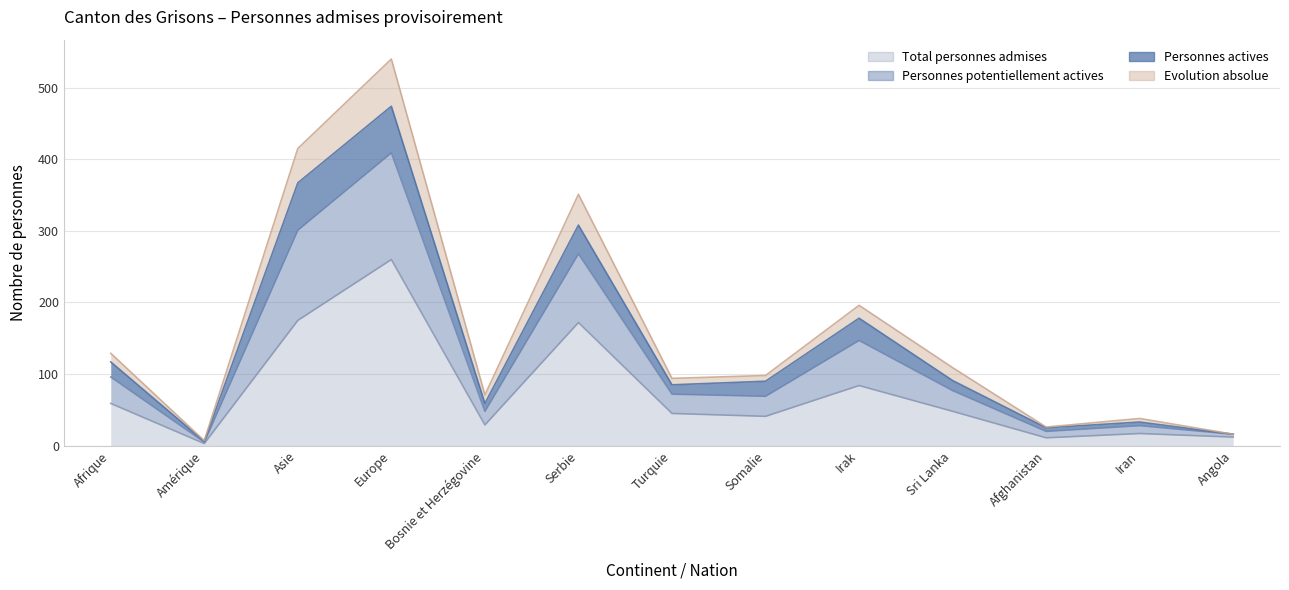

True or false: Personnes potentiellement actives and Evolution absolue intersect in this chart.

False